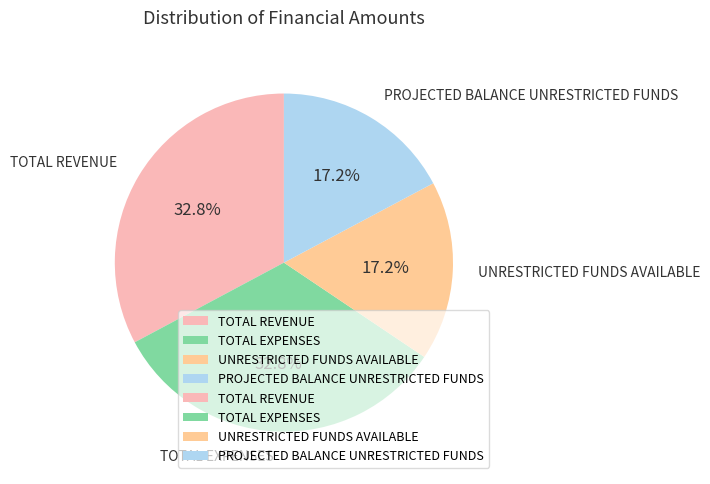

Approximately how many times larger is the value at PROJECTED BALANCE UNRESTRICTED FUNDS compared to TOTAL REVENUE?

0.5